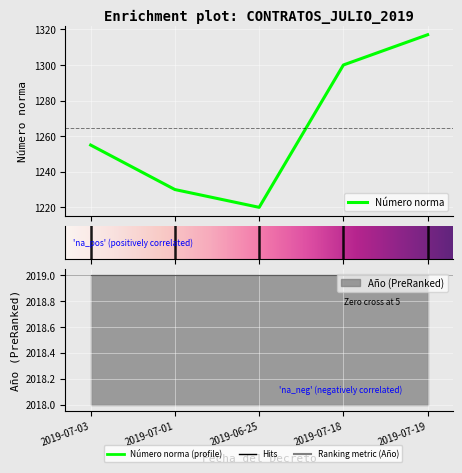

True or false: the data shows 1255 at 2019-07-03.

True